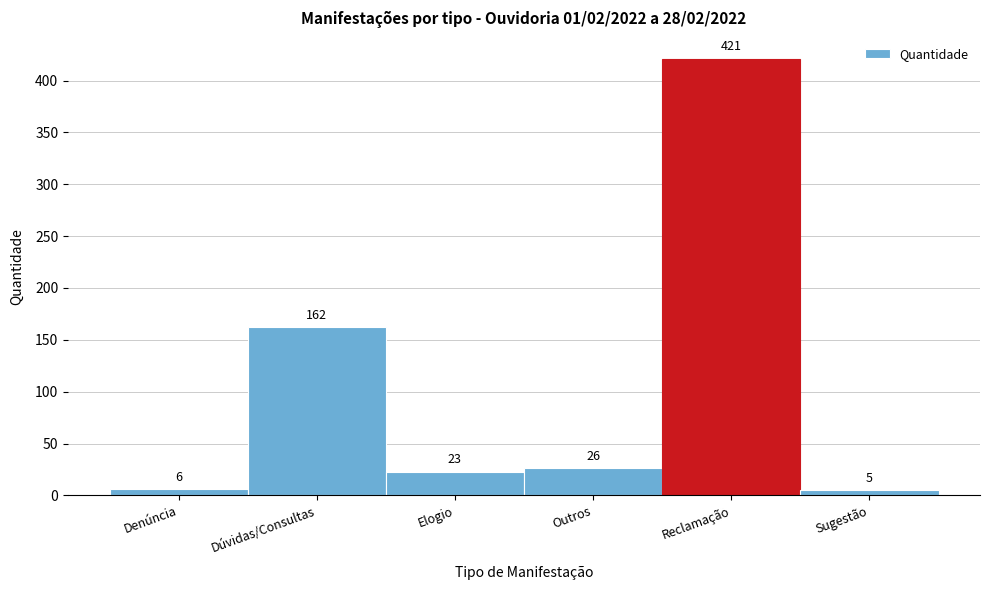

Reading left to right, extract all data points from this chart.

Denúncia=6	Dúvidas/Consultas=162	Elogio=23	Outros=26	Reclamação=421	Sugestão=5